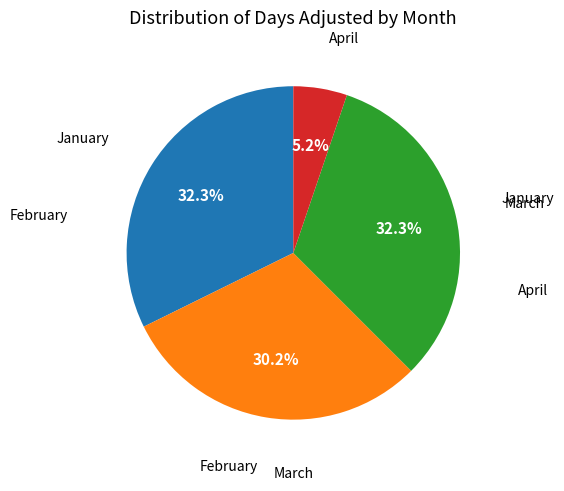

Do January and February together represent more than half of the pie?

Yes